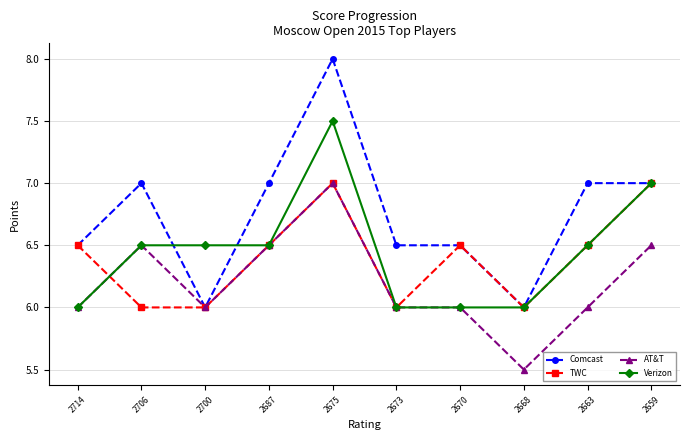

What is the value of the Verizon point at the 7th from the left?

6.0